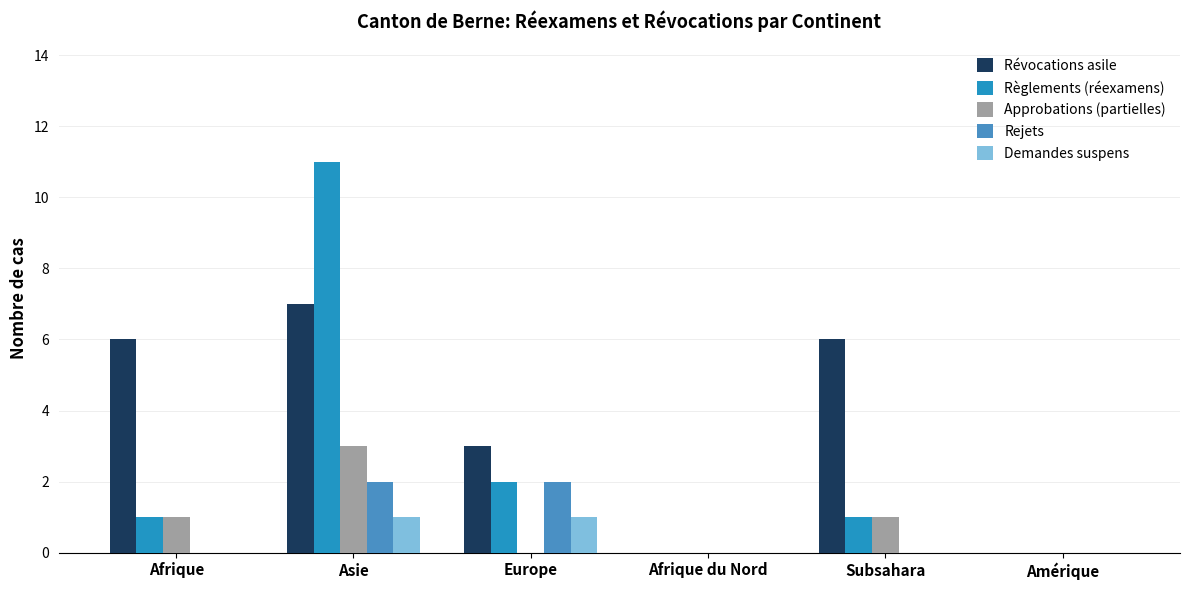

What is the maximum value for Révocations asile?

7